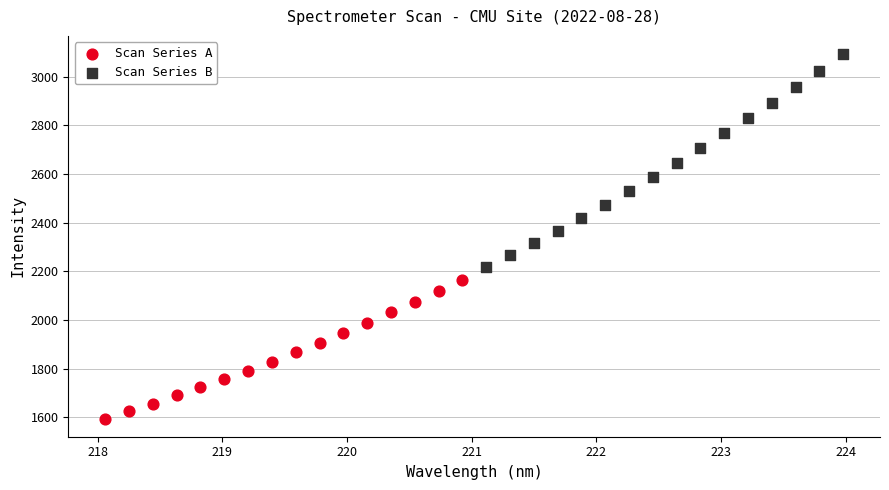

Which series contains the highest Y value?

Scan Series B